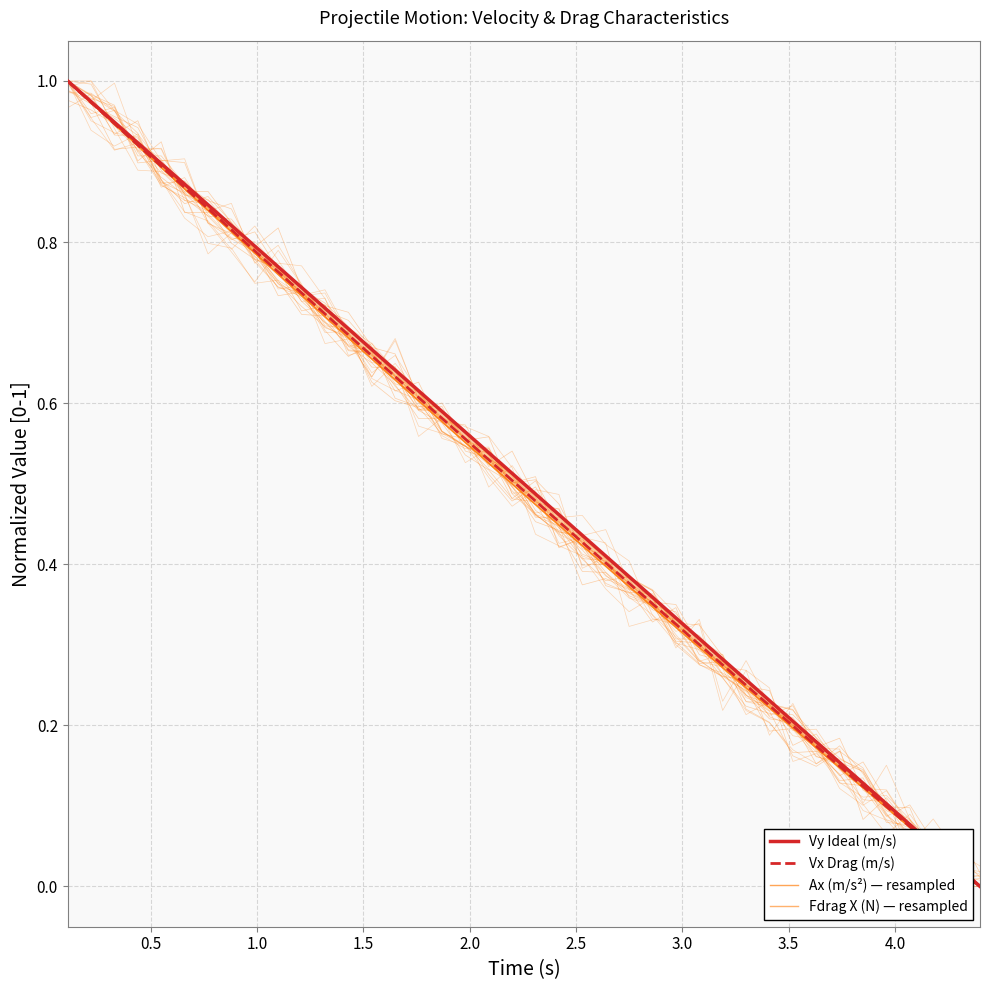

At how many categories does at least one series exceed 0?

39